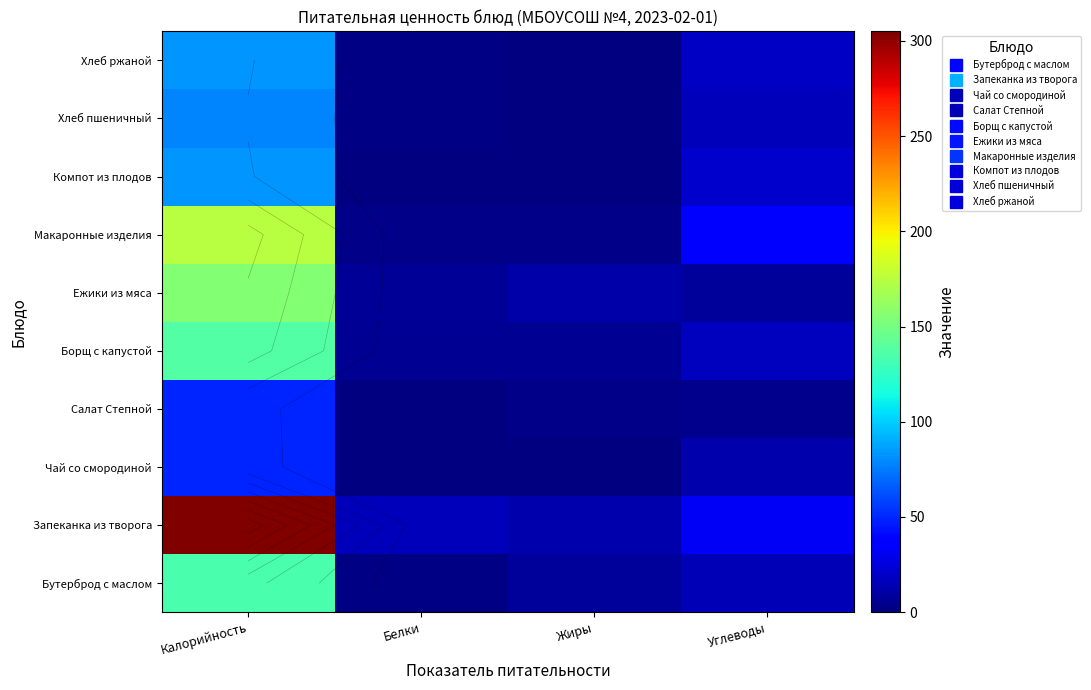

At which category is the sum across all series the highest?

Калорийность